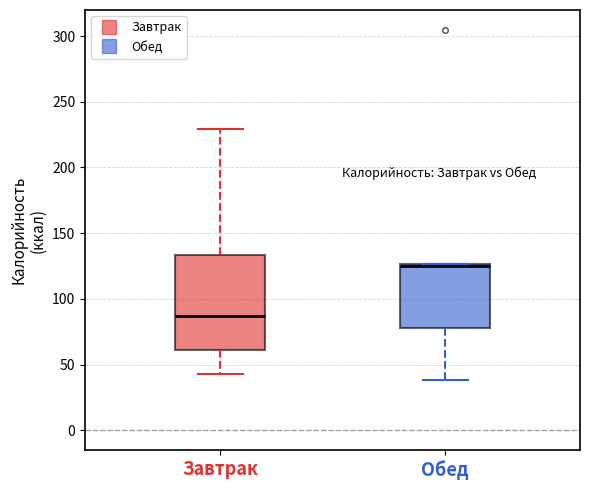

Which box's median line is the highest?

Обед